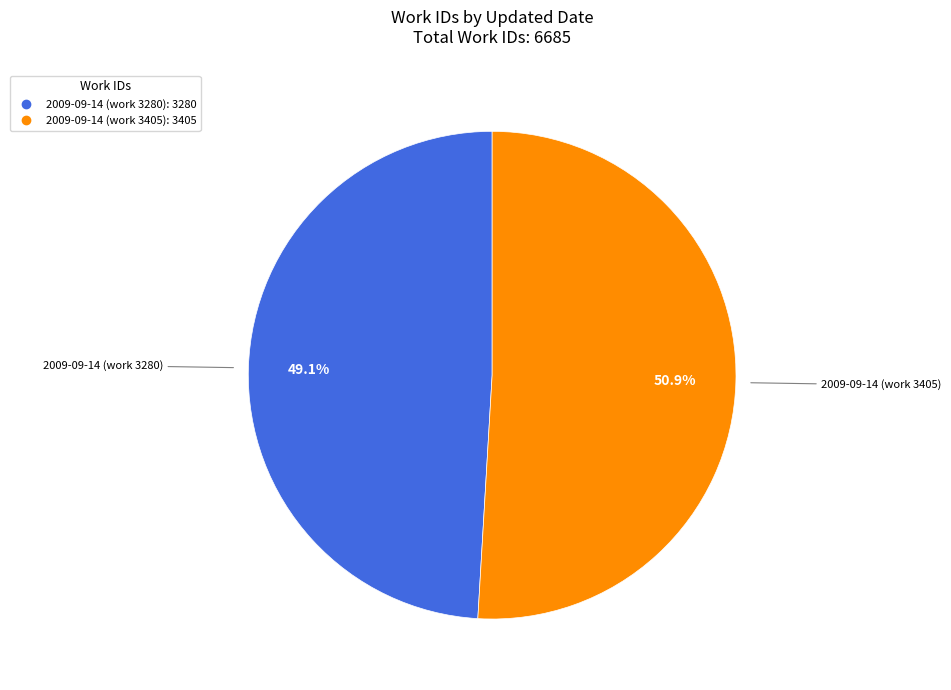

How many slices are in this pie chart?

2